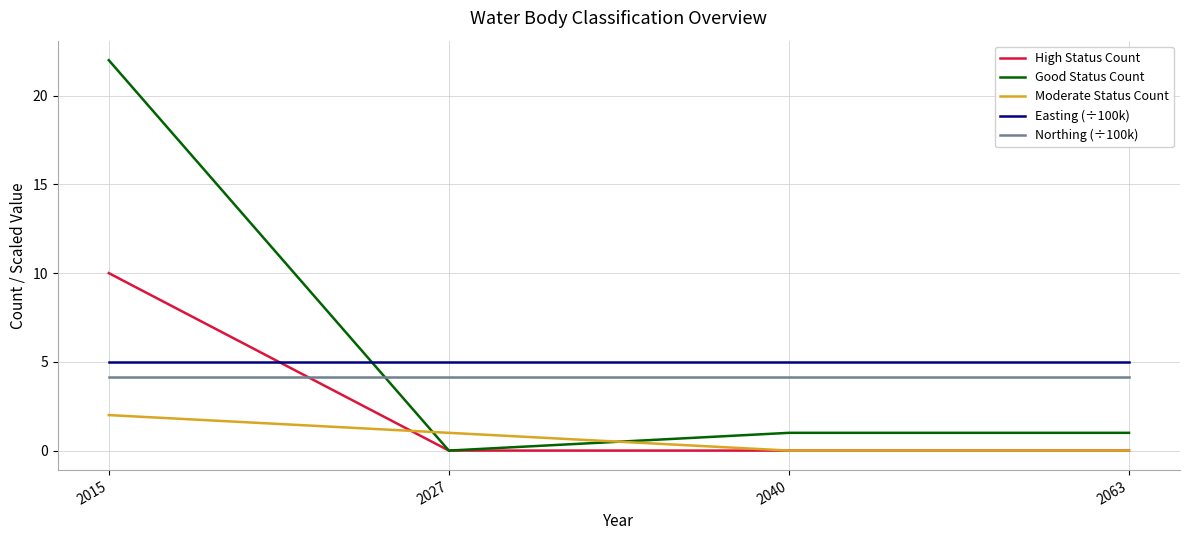

What is the total value across all series at 2027?

10.1